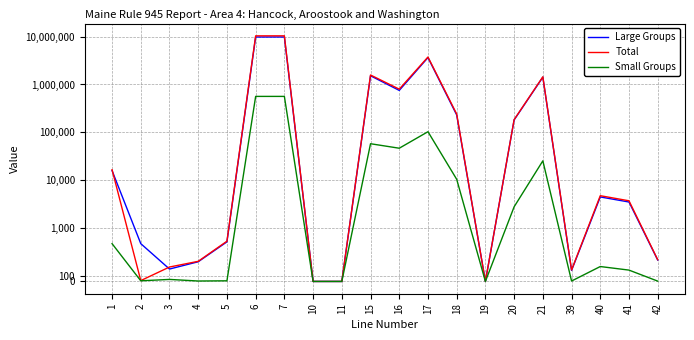

Count the number of data series in this chart.

3